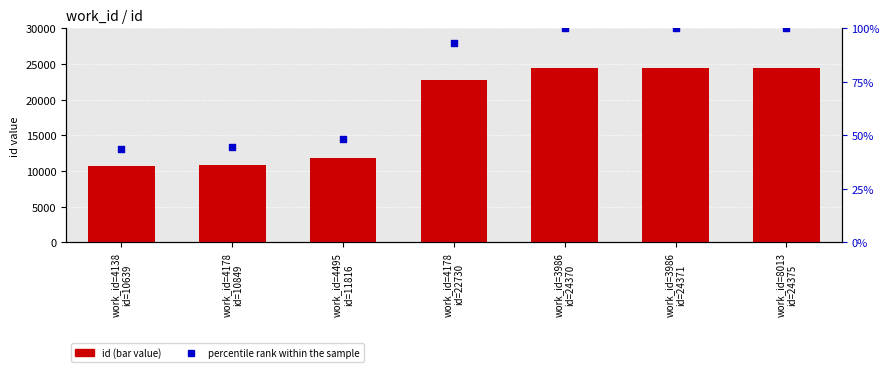

What are all the series names shown in the legend?

id, percentile rank within the sample